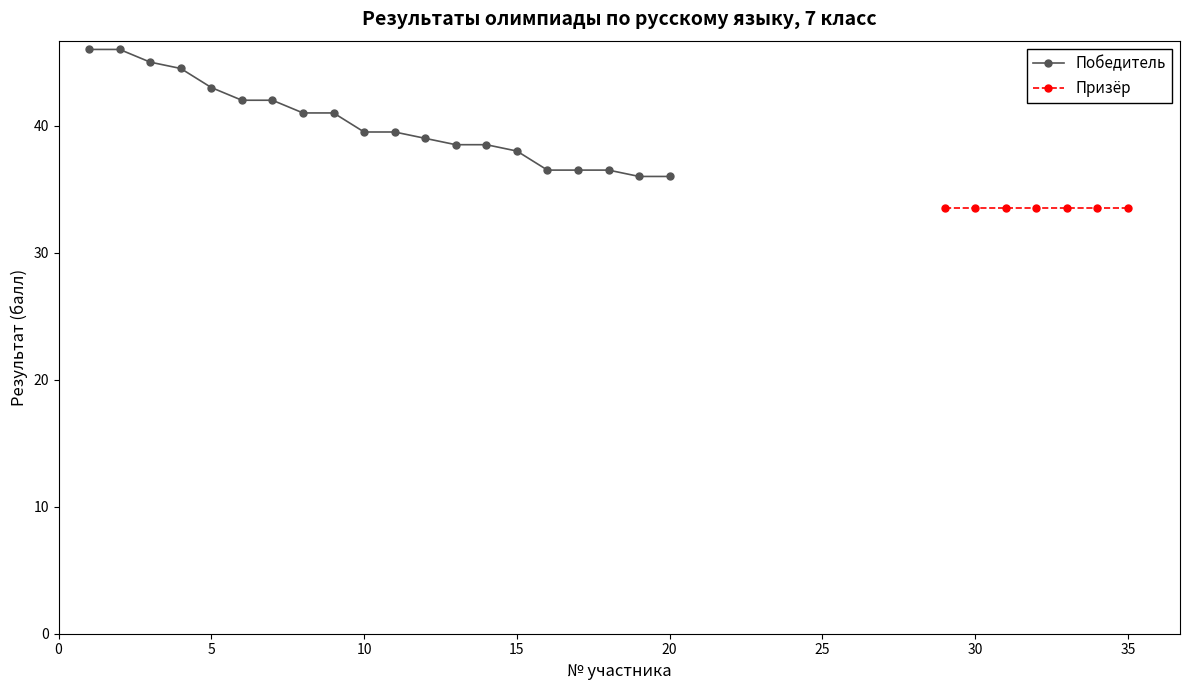

What is the value of the 14th point from the left?

38.5